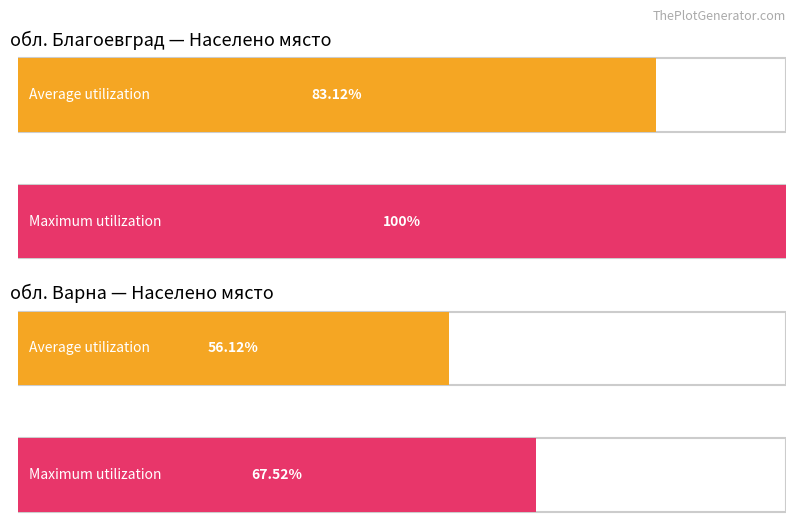

Reading left to right, list all the values displayed in this chart.

Average utilization: 83.1	56.1
Maximum utilization: 100.0	67.5